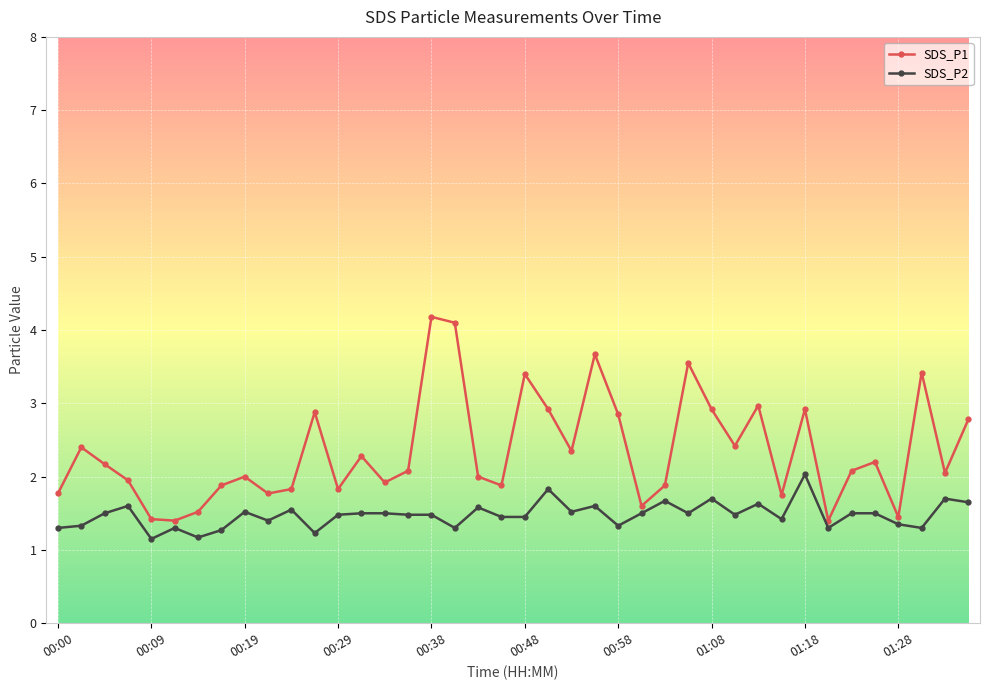

List the series in order of their overall mean, highest first.

SDS_P1, SDS_P2